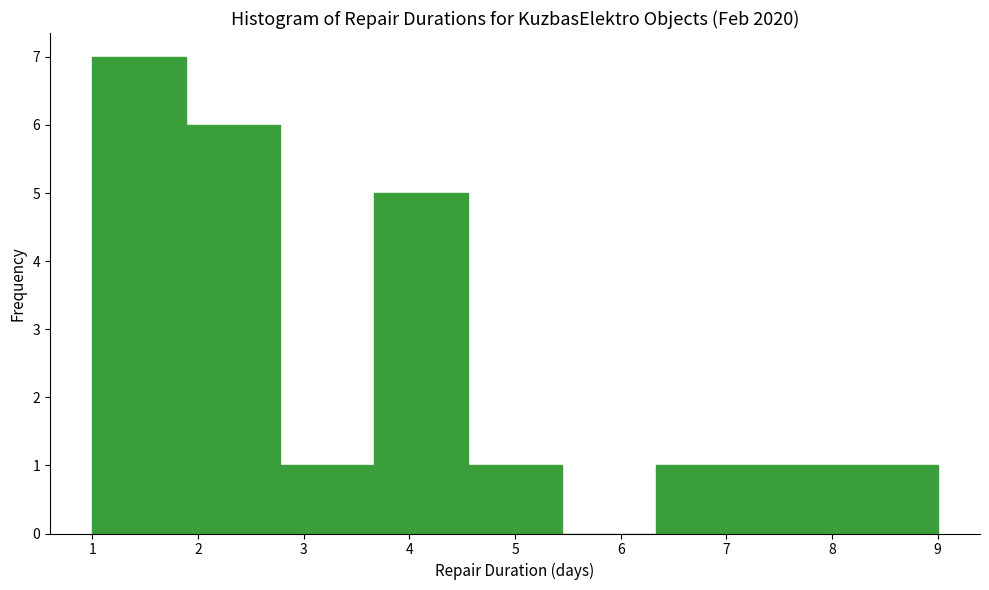

Reading left to right, transcribe this chart: for each bar, give the range it covers on the x-axis and its height. Neither the bar edges nor the heights are printed on the chart, so give them approximately, as read against the axes.

1.0 to 1.9: 7
1.9 to 2.8: 6
2.8 to 3.7: 1
3.7 to 4.6: 5
4.6 to 5.4: 1
5.4 to 6.3: 0
6.3 to 7.2: 1
7.2 to 8.1: 1
8.1 to 9.0: 1